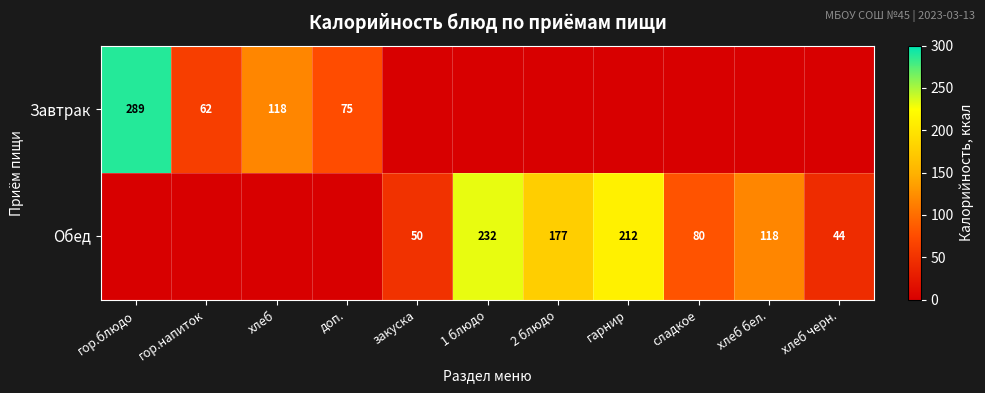

Between гор.блюдо and гор.напиток, which is larger?

гор.блюдо